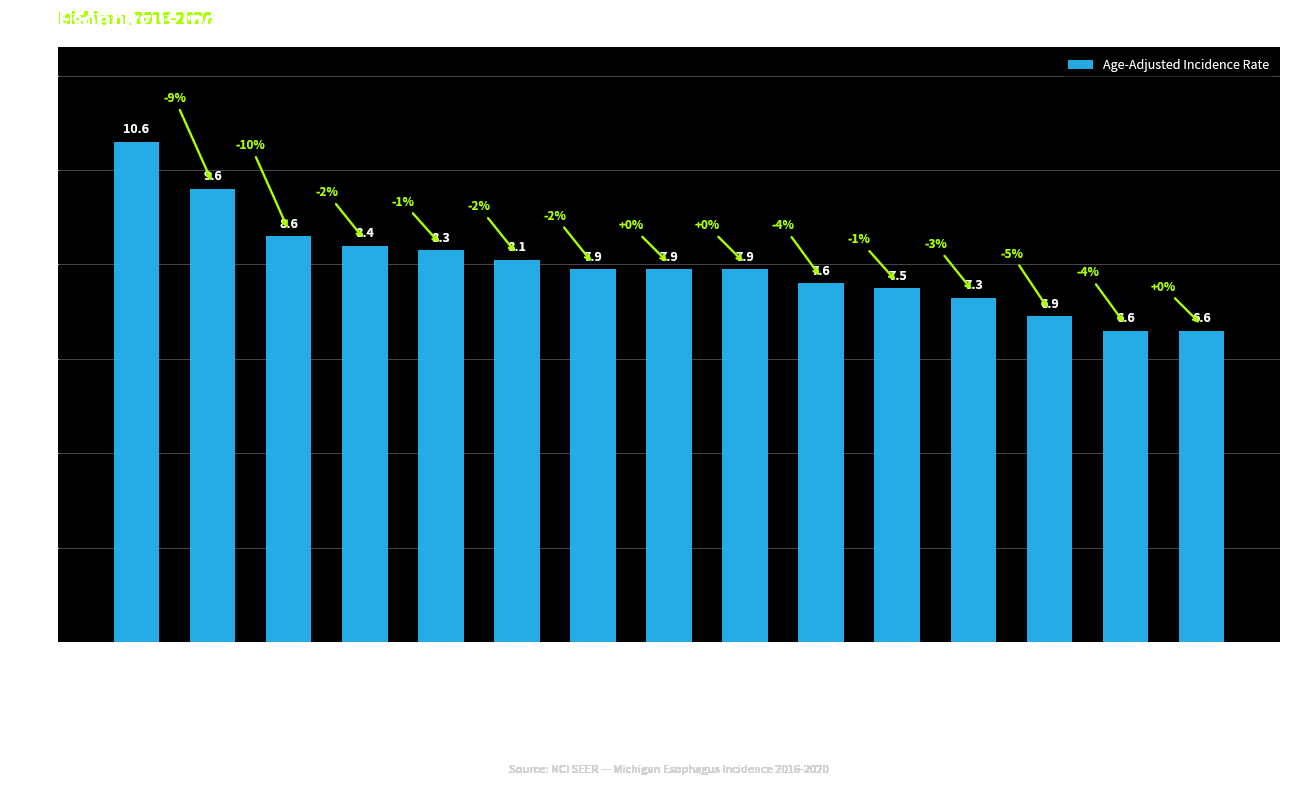

What is the sum of all values?

119.8